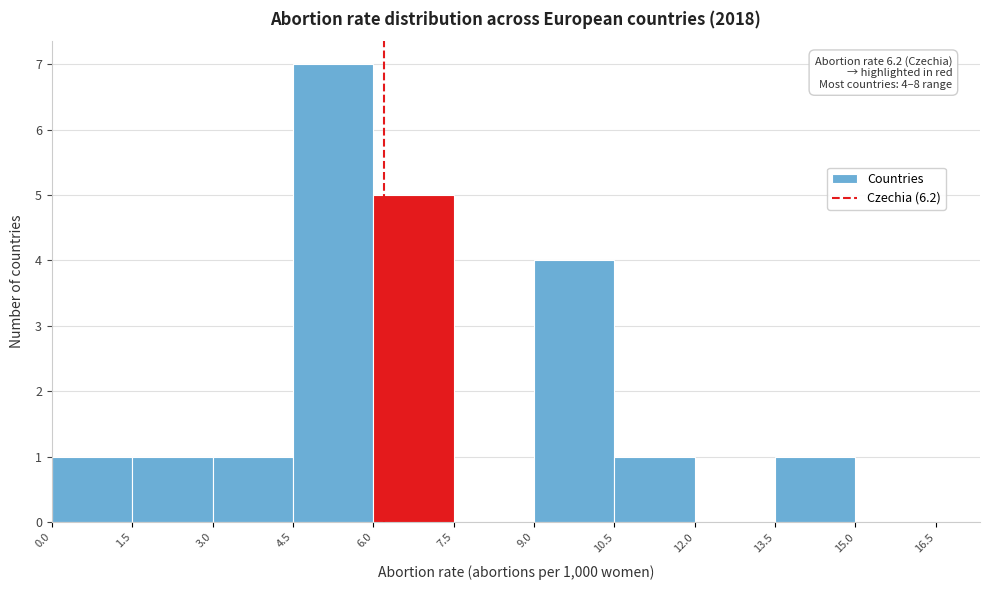

Over which range of the x-axis is the bar tallest?

4.5 to 6.0